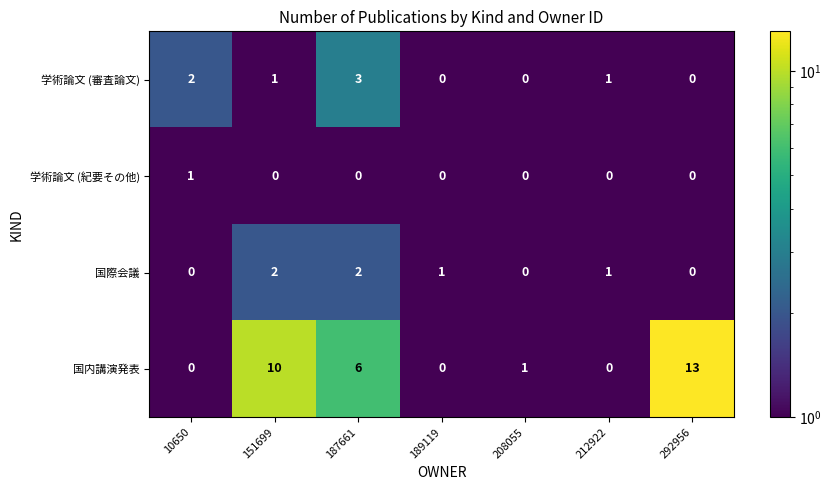

How many values in 国内講演発表 are above zero?

4